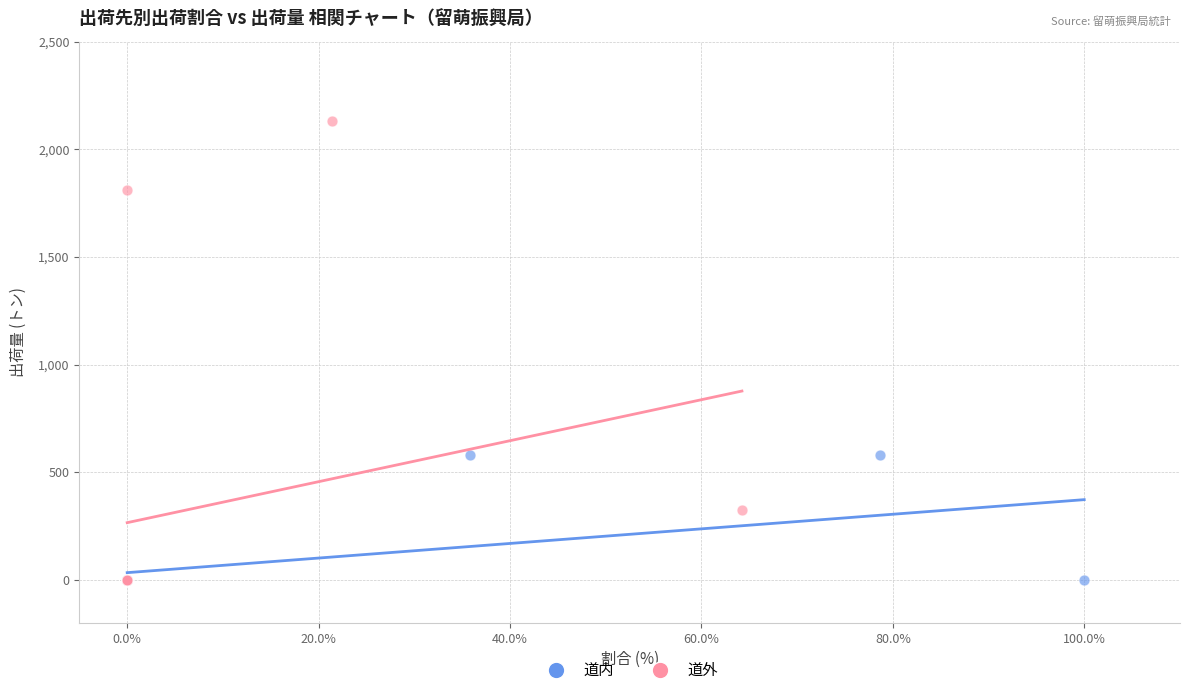

Which series has the largest Y range (max minus min)?

道外